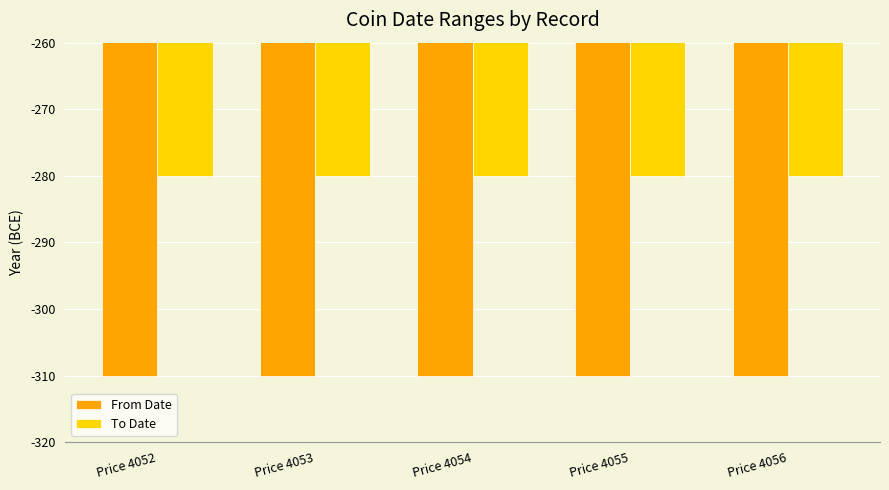

Reading left to right, list all the values displayed in this chart.

From Date: -310	-310	-310	-310	-310
To Date: -280	-280	-280	-280	-280